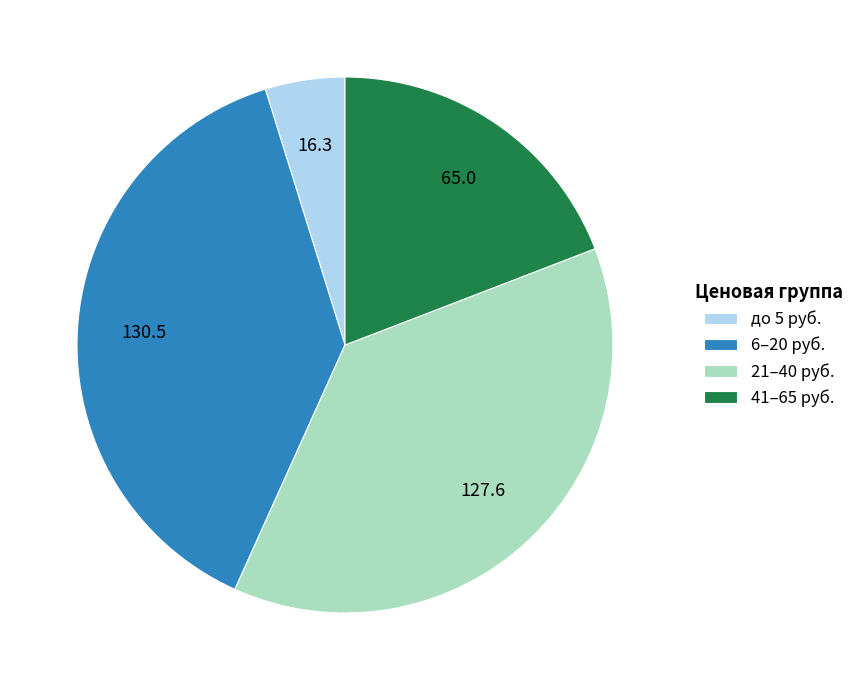

Which category has the smallest portion of the pie?

до 5 руб.